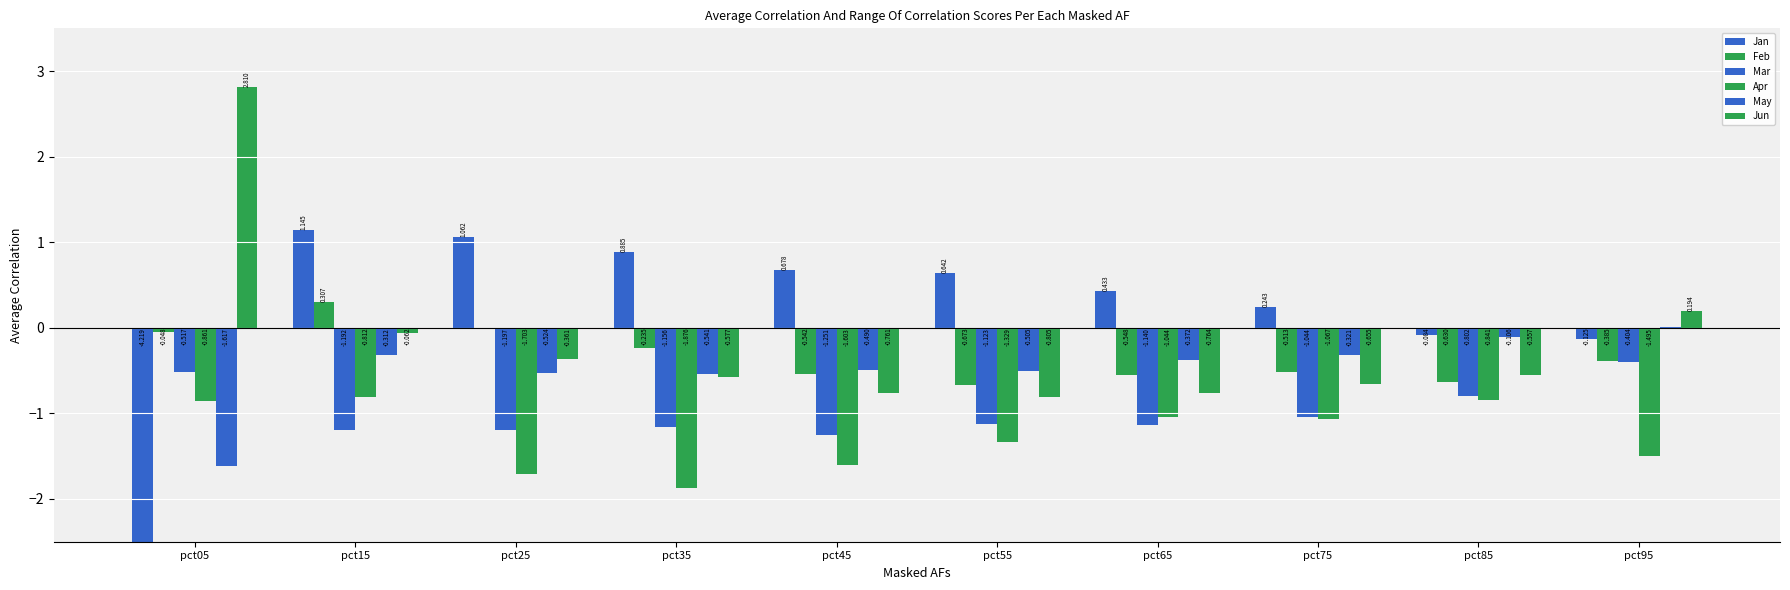

What is the value of the May bar at the 6th from the left?

-0.5